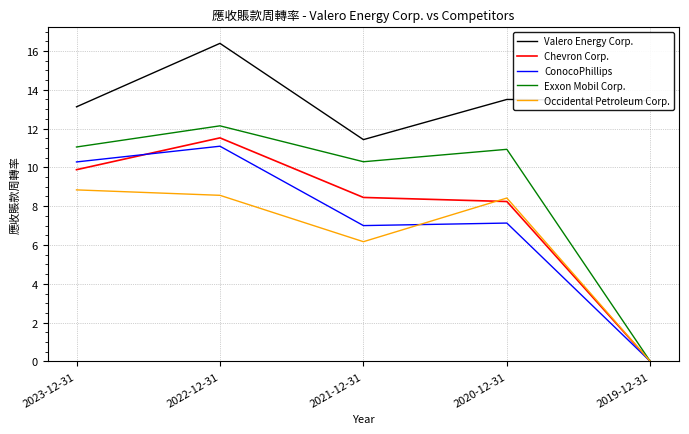

Does the chart have visible grid lines?

Yes